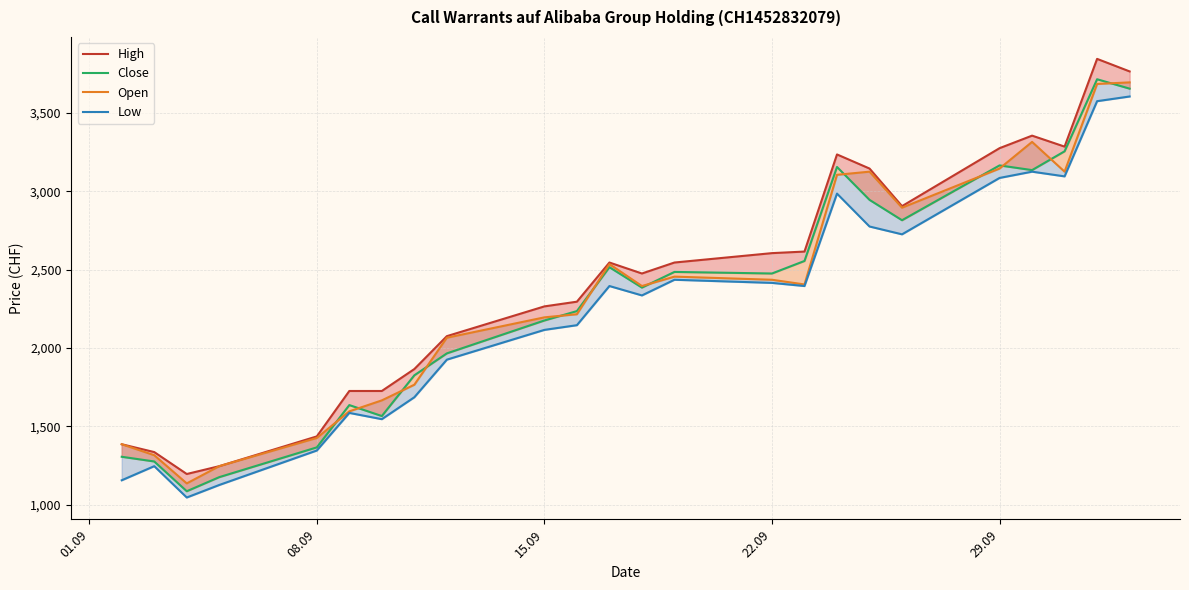

What is the minimum value for Close?

1085